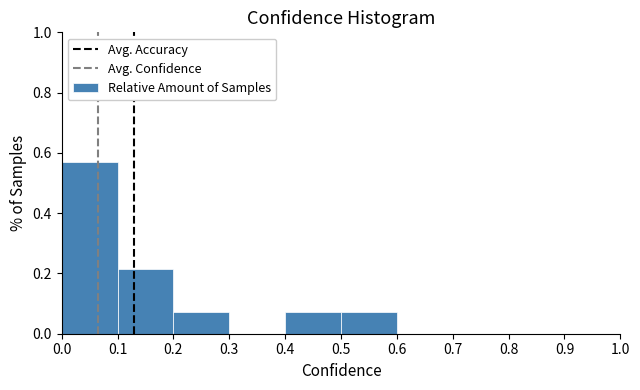

Reading left to right, transcribe this chart: for each bar, give the range it covers on the x-axis and its height. The values are not printed on the chart, so give them approximately, as read against the axis.

0.0 to 0.1: 0.58
0.1 to 0.2: 0.22
0.2 to 0.3: 0.08
0.3 to 0.4: 0
0.4 to 0.5: 0.08
0.5 to 0.6: 0.08
0.6 to 0.7: 0
0.7 to 0.8: 0
0.8 to 0.9: 0
0.9 to 1.0: 0